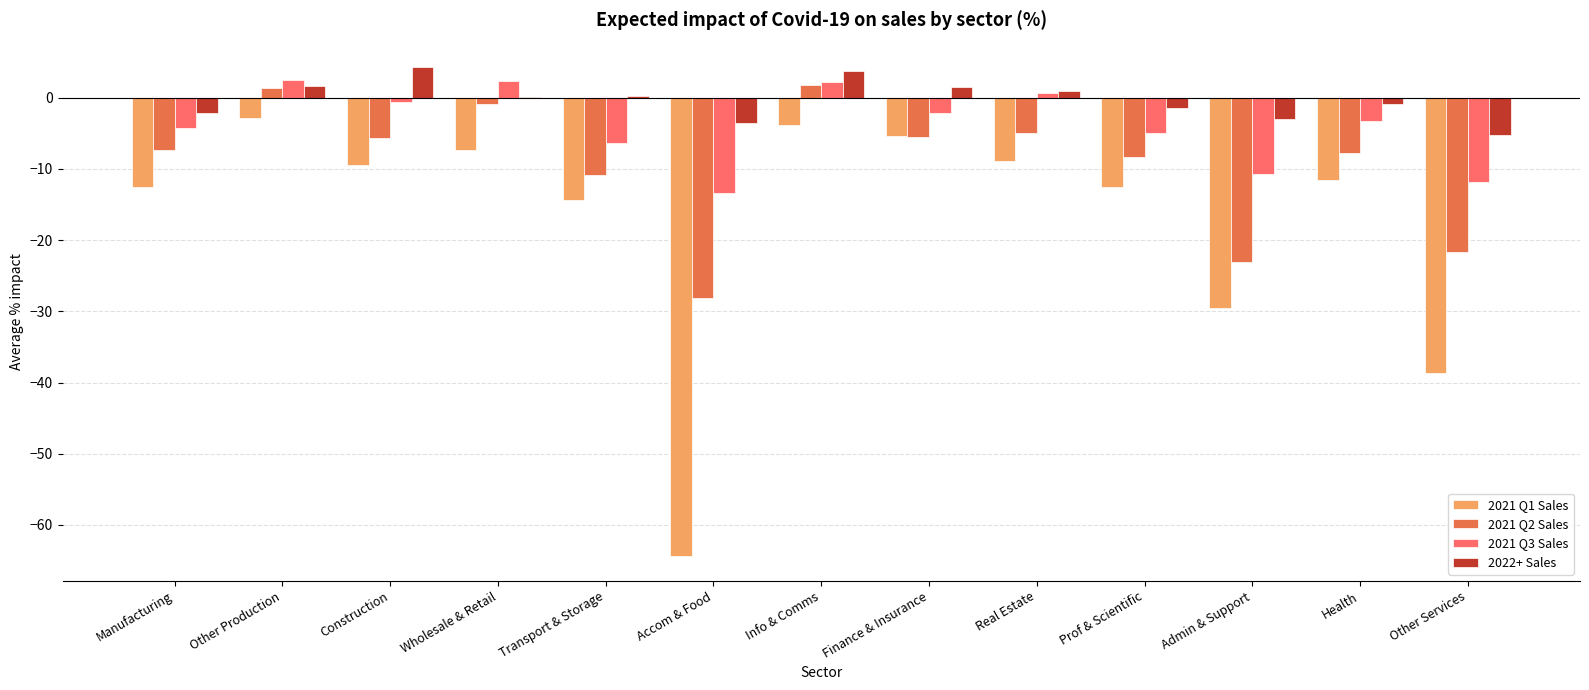

What is the sum of all 2022+ Sales values?

-3.9